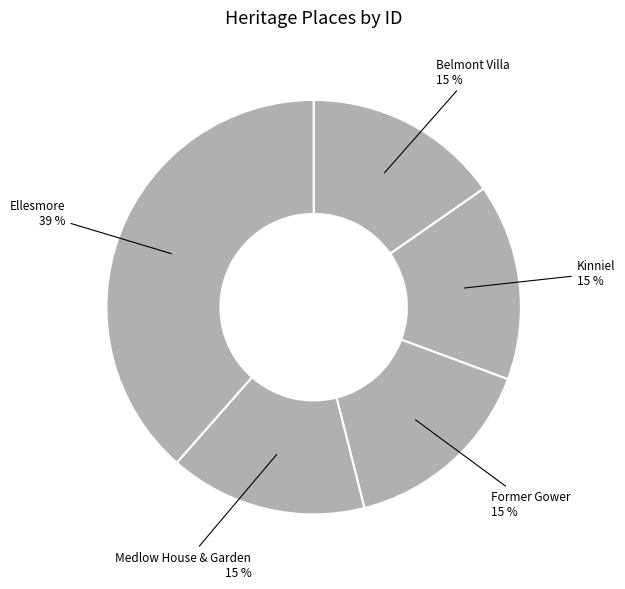

Between Ellesmore and Belmont Villa, which is larger?

Ellesmore